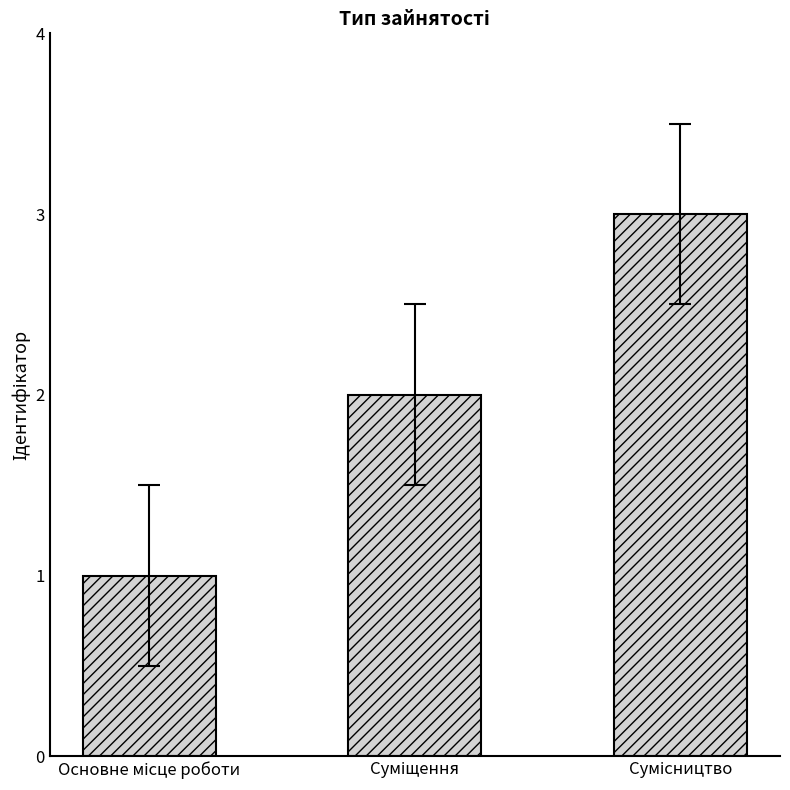

What is the greatest value displayed?

3